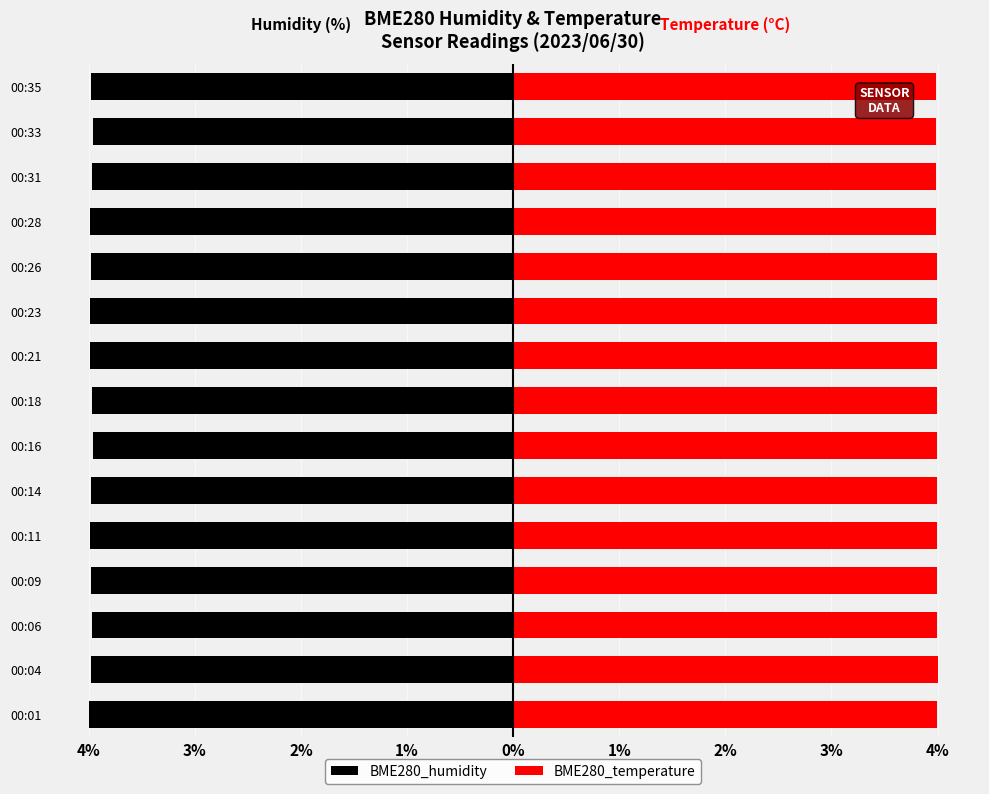

What is the maximum value shown in the chart?

4.0